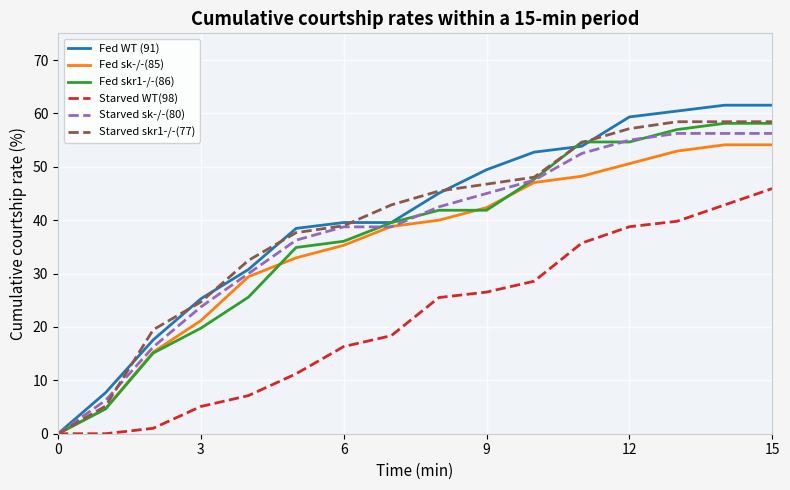

How many distinct data groups are displayed?

6